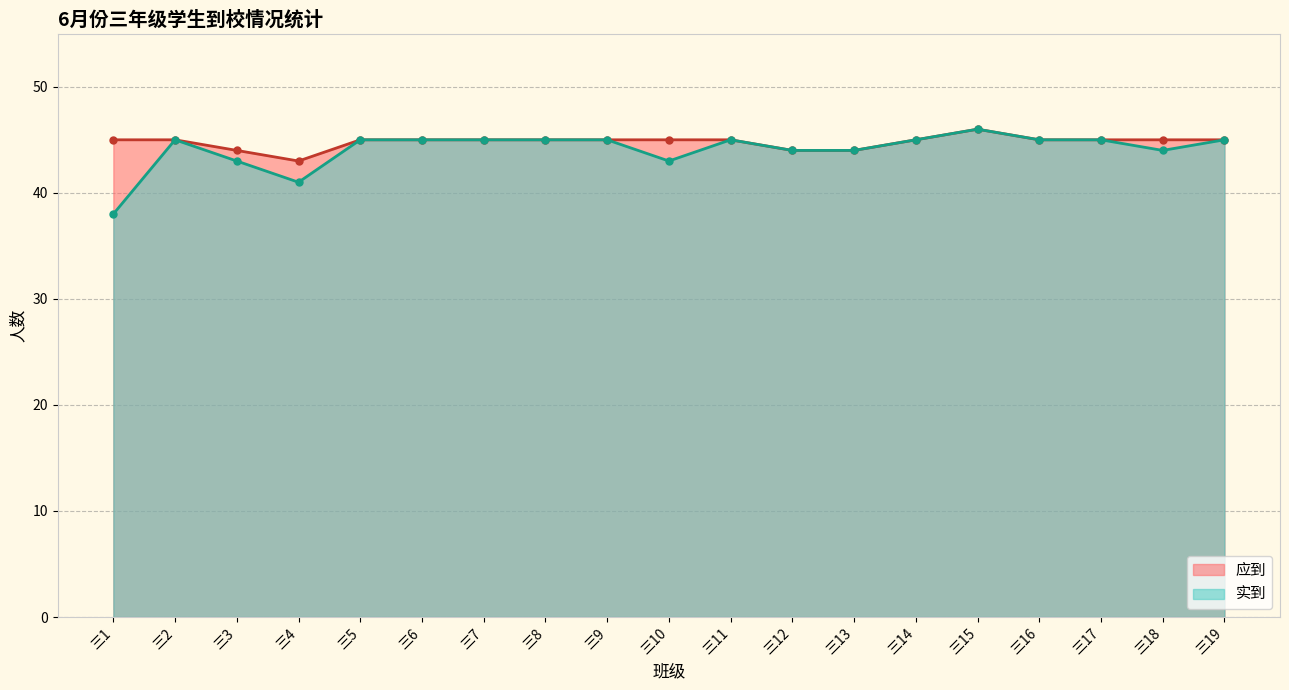

What is the difference between the 实到 values at 三6 and 三10?

2